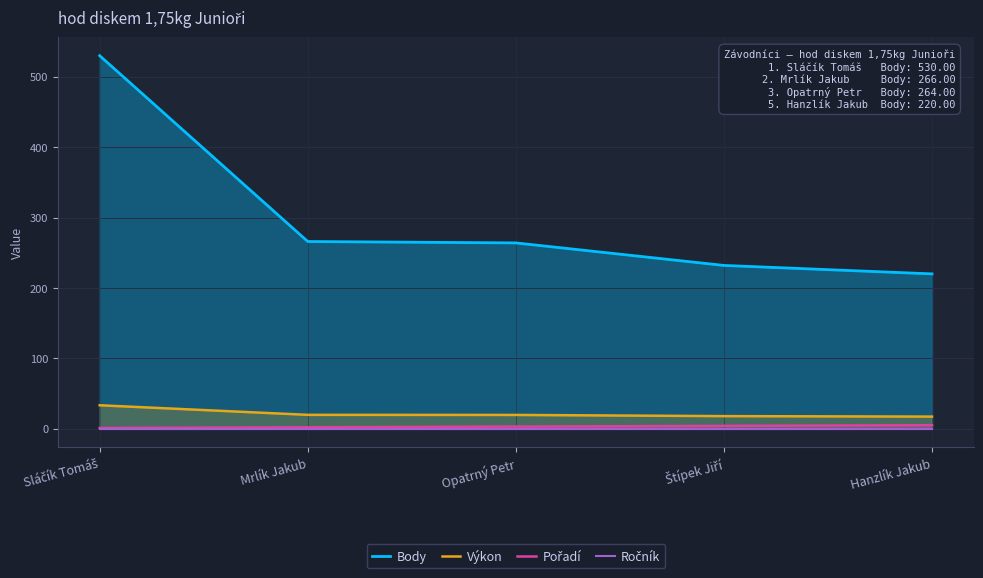

What is the spread (max minus min) of values at Opatrný Petr?

264.0